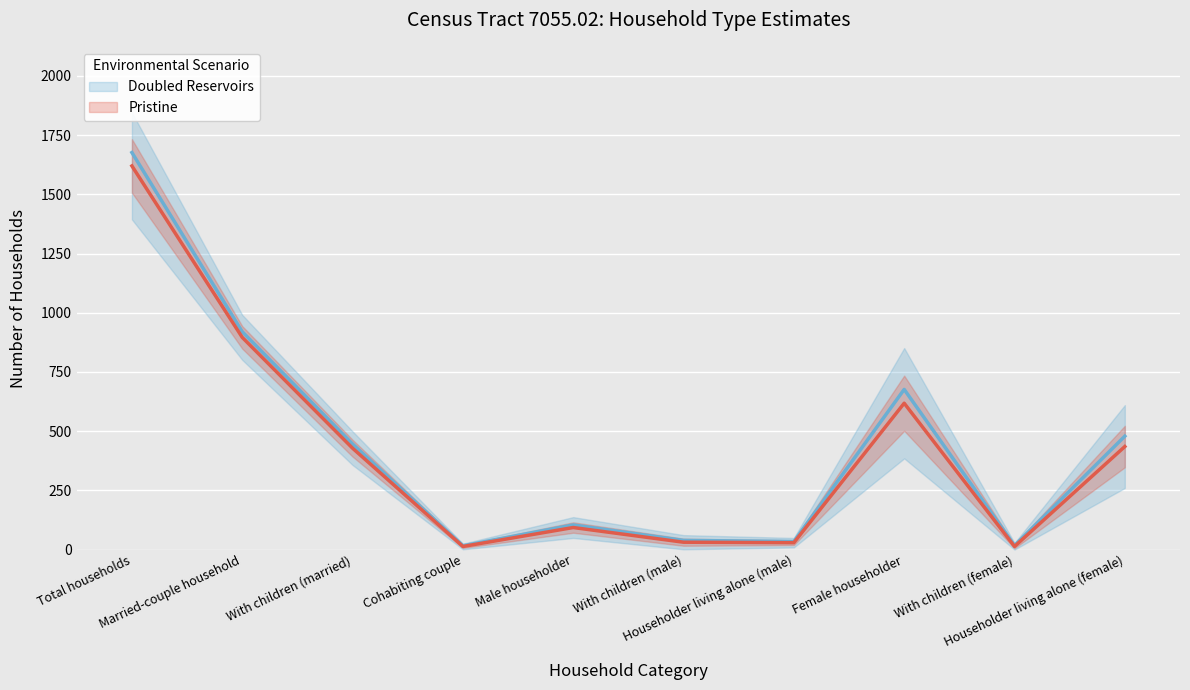

At With children (female), list the series in order from largest to smallest.

Doubled Reservoirs, Pristine